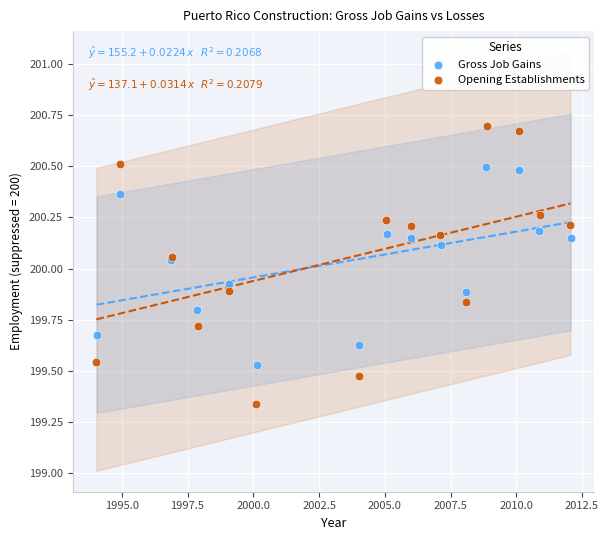

Which series has the largest Y range (max minus min)?

Opening Establishments